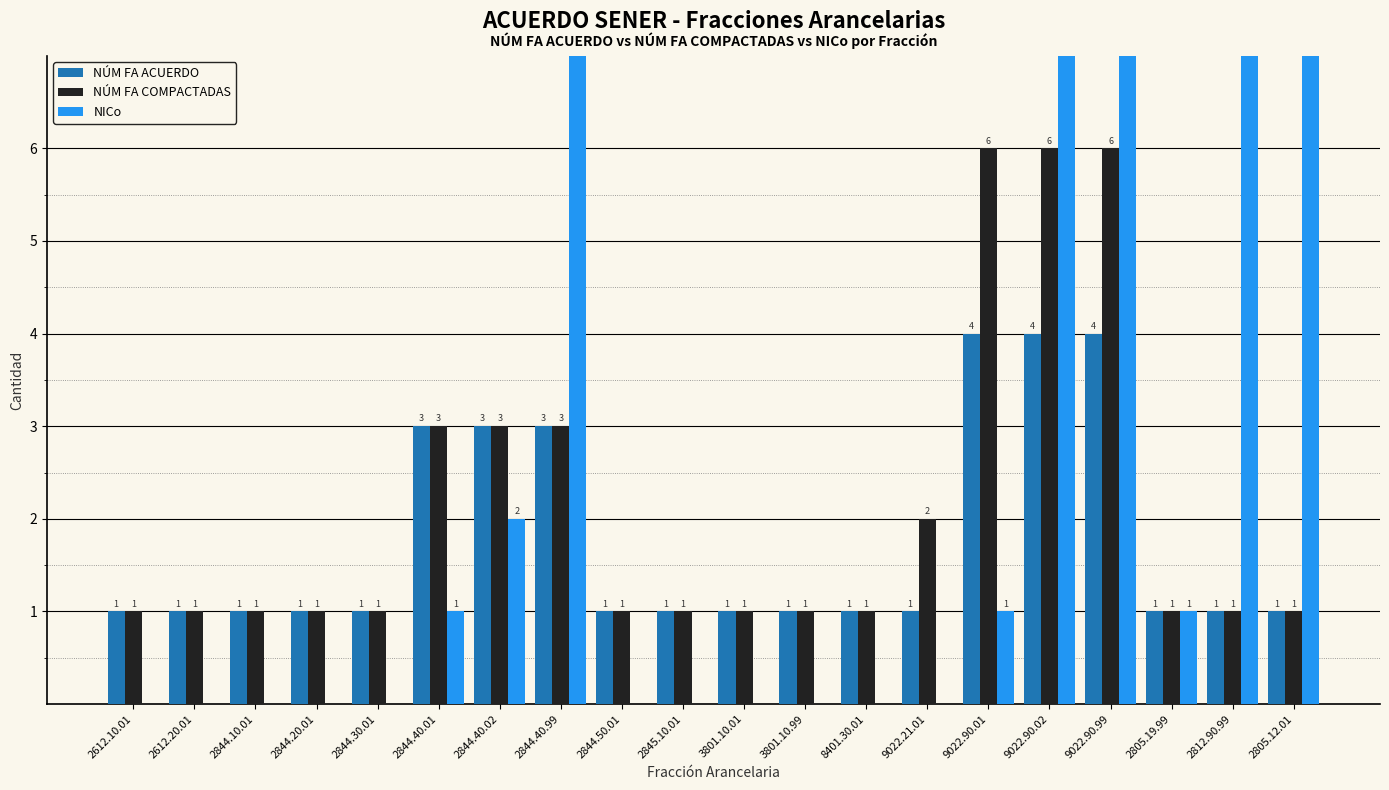

What is the label of the 5th bar from the right?

9022.90.02